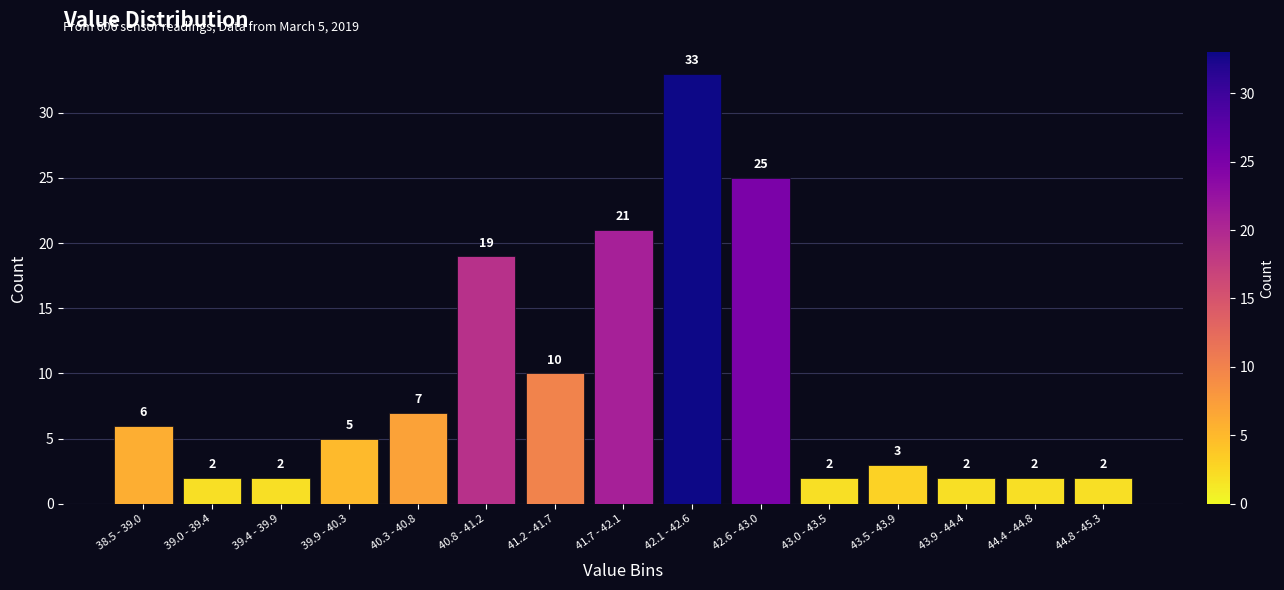

Reading left to right, transcribe all the data shown in this chart.

6	2	2	5	7	19	10	21	33	25	2	3	2	2	2